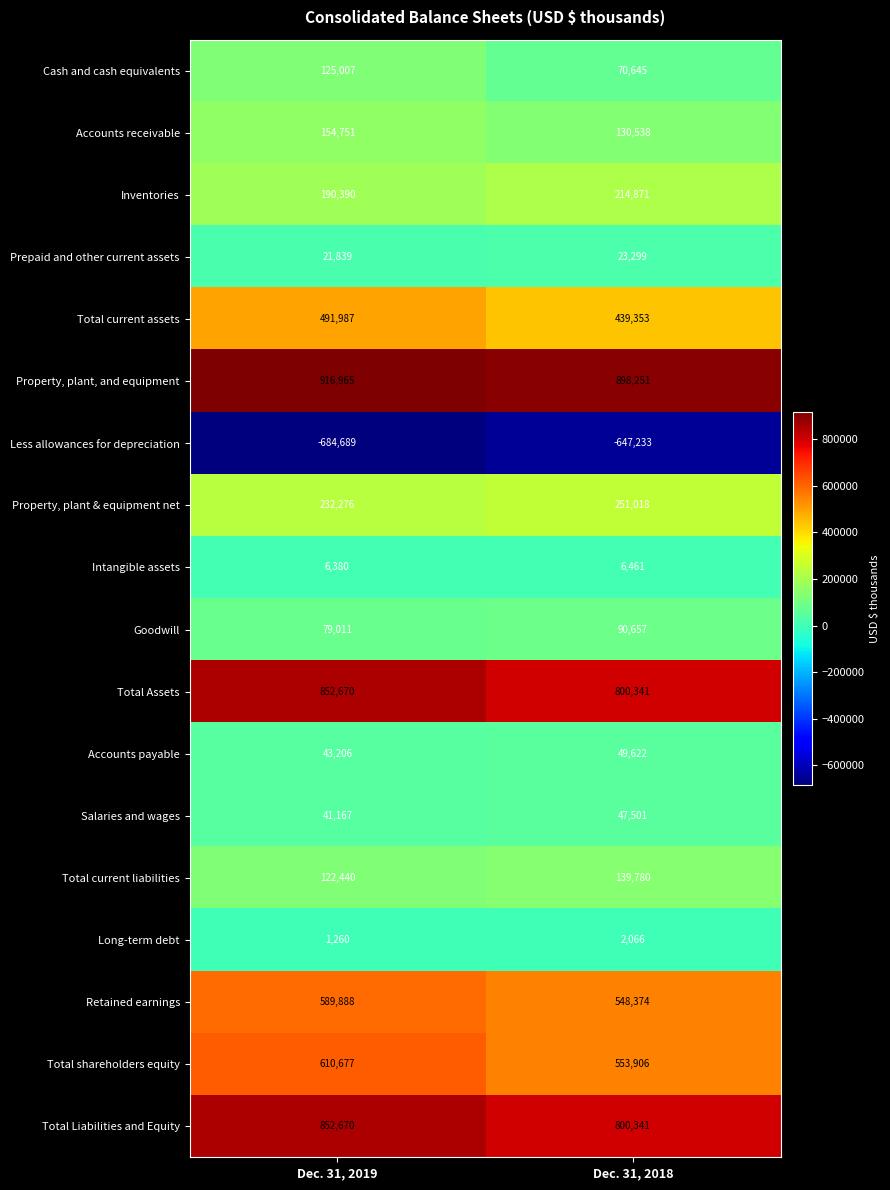

Rank the categories by Salaries and wages value from lowest to highest.

Dec. 31, 2019, Dec. 31, 2018